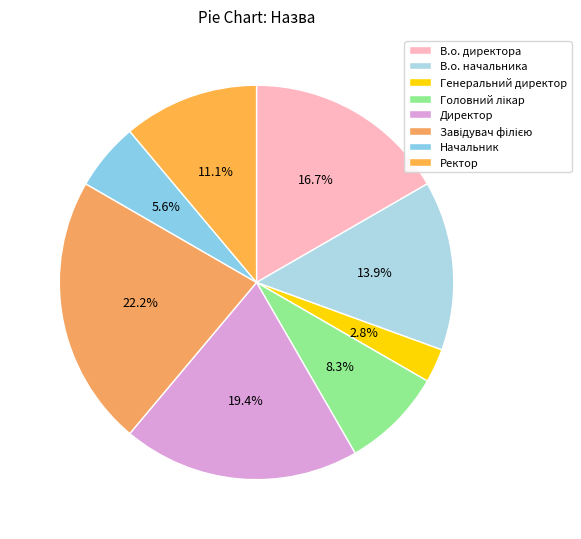

Count the number of slices in the pie.

8